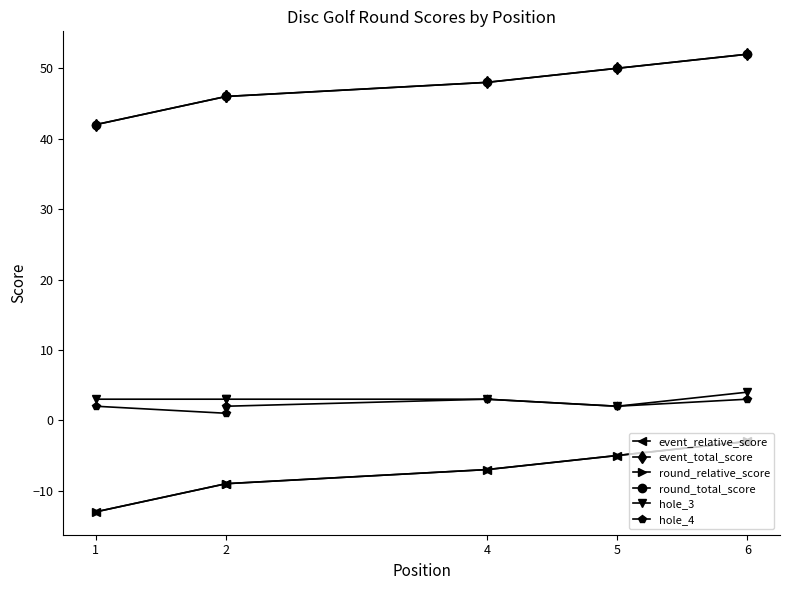

What is the difference between the maximum and minimum values in the event_relative_score series?

10